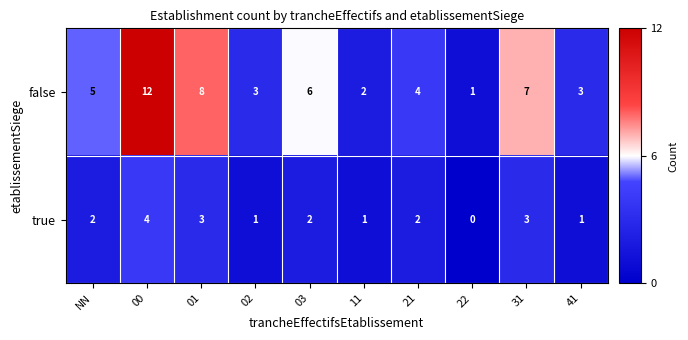

Reading right to left, what are all the values shown in this chart?

false: 41=3	31=7	22=1	21=4	11=2	03=6	02=3	01=8	00=12	NN=5
true: 41=1	31=3	22=0	21=2	11=1	03=2	02=1	01=3	00=4	NN=2